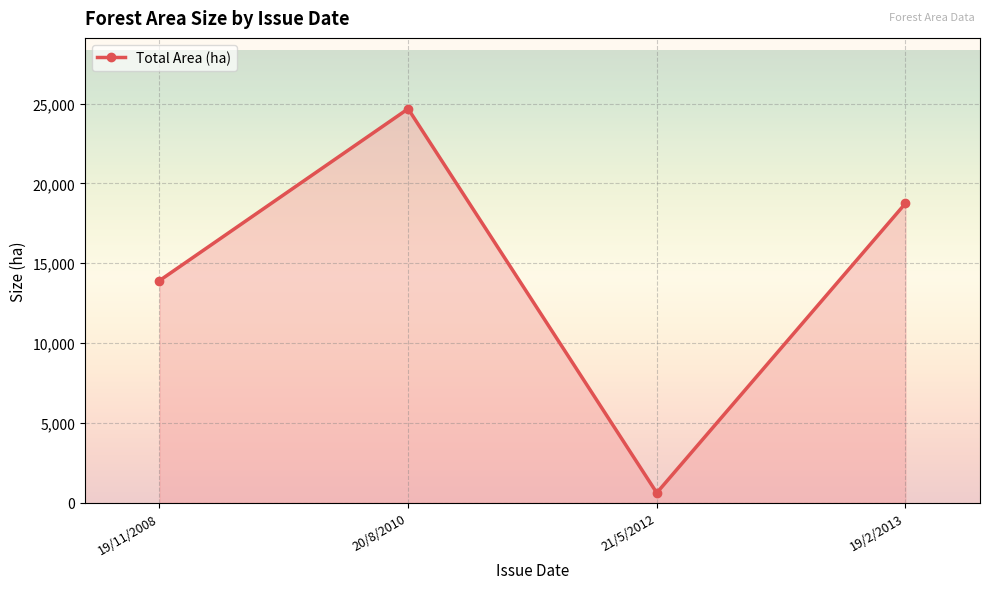

What is the maximum value shown in the chart?

24682